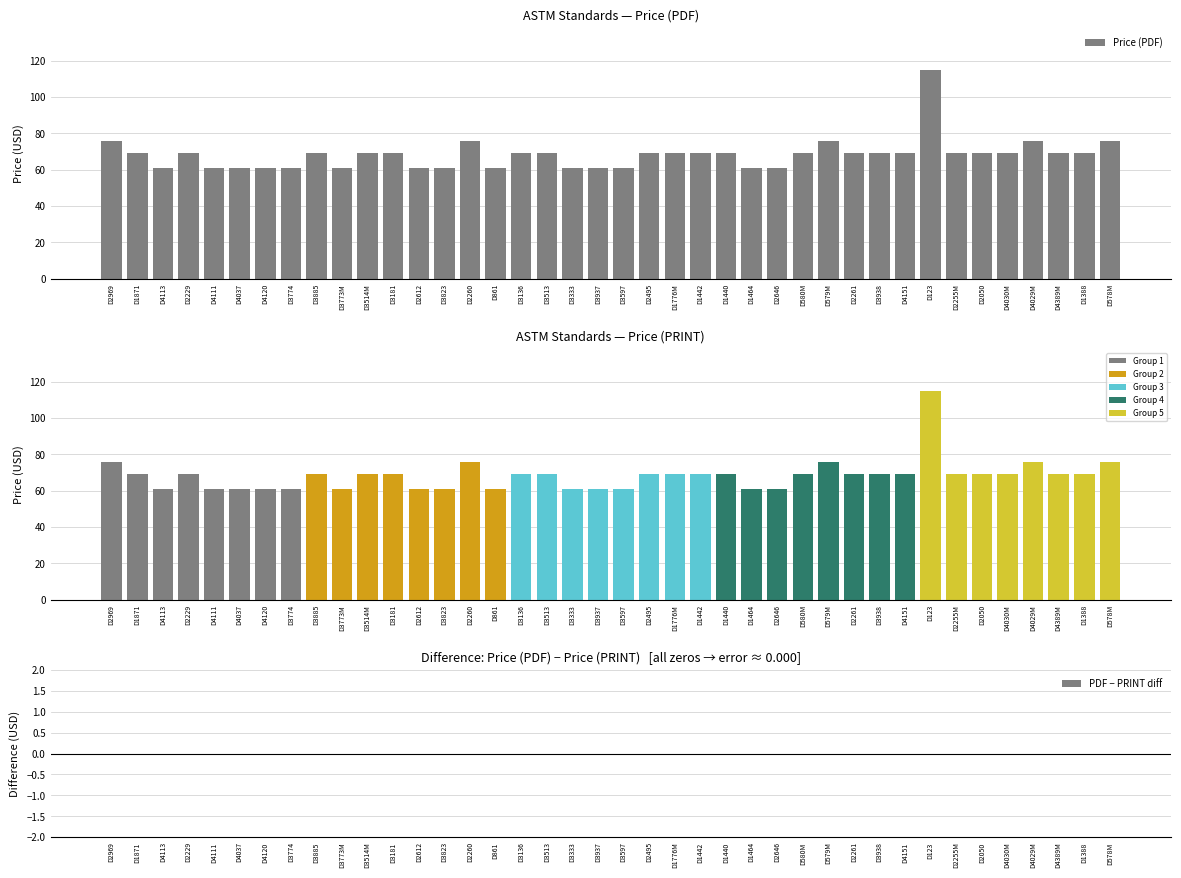

What is the spread (max minus min) of values at D1776M?

69